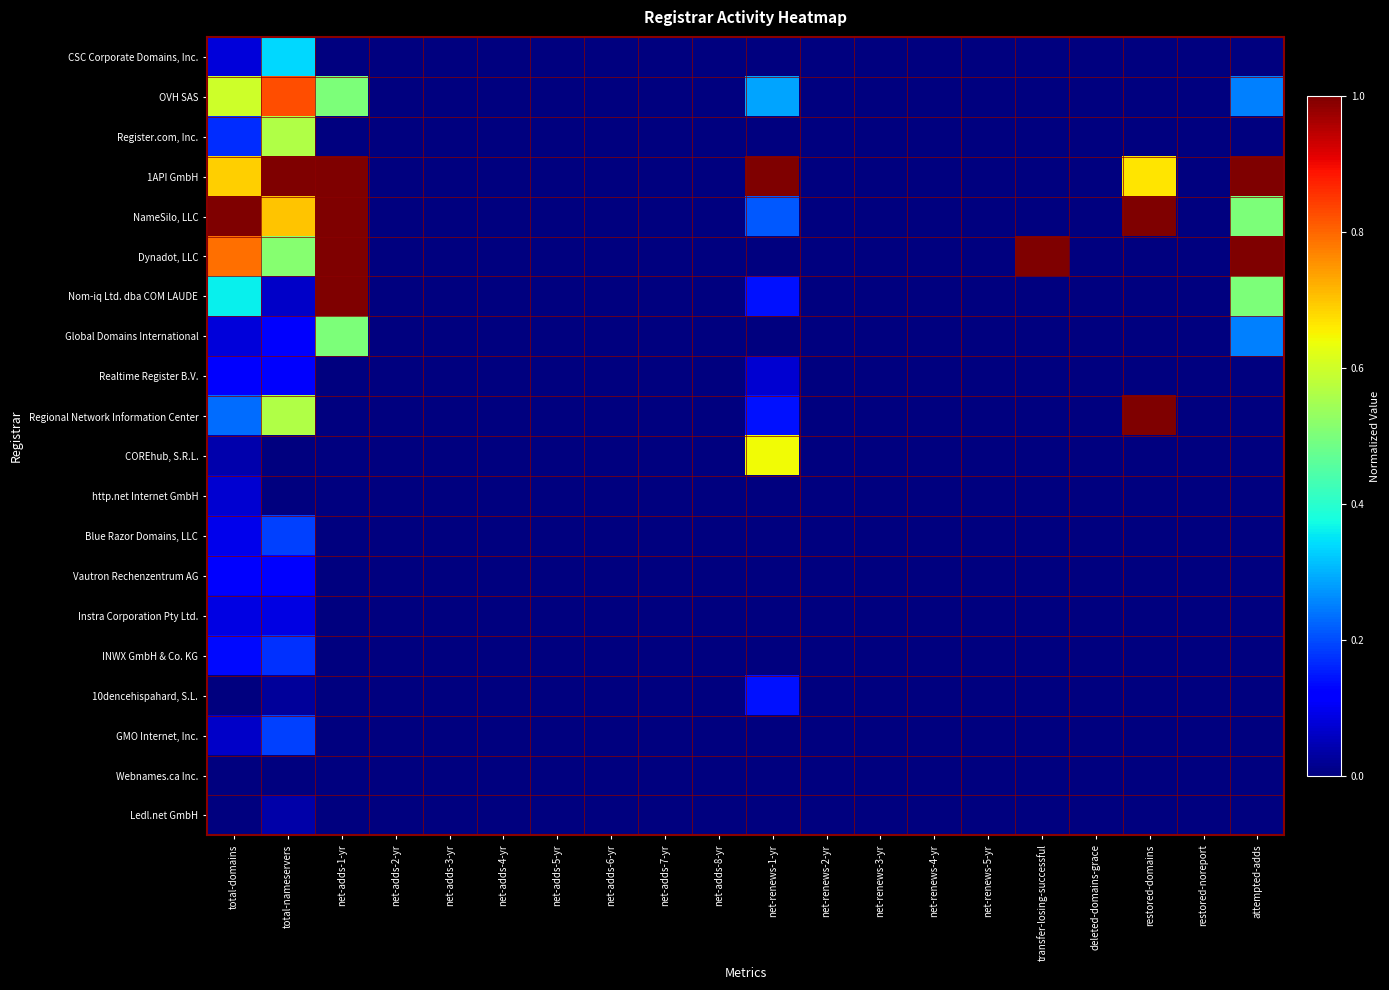

List the series in order of their peak value, highest first.

1API GmbH, NameSilo, LLC, Dynadot, LLC, Nom-iq Ltd. dba COM LAUDE, Regional Network Information Center, OVH SAS, COREhub, S.R.L., Register.com, Inc., Global Domains International, CSC Corporate Domains, Inc., Blue Razor Domains, LLC, GMO Internet, Inc., INWX GmbH & Co. KG, 10dencehispahard, S.L., Realtime Register B.V., Vautron Rechenzentrum AG, Instra Corporation Pty Ltd., http.net Internet GmbH, Ledl.net GmbH, Webnames.ca Inc.